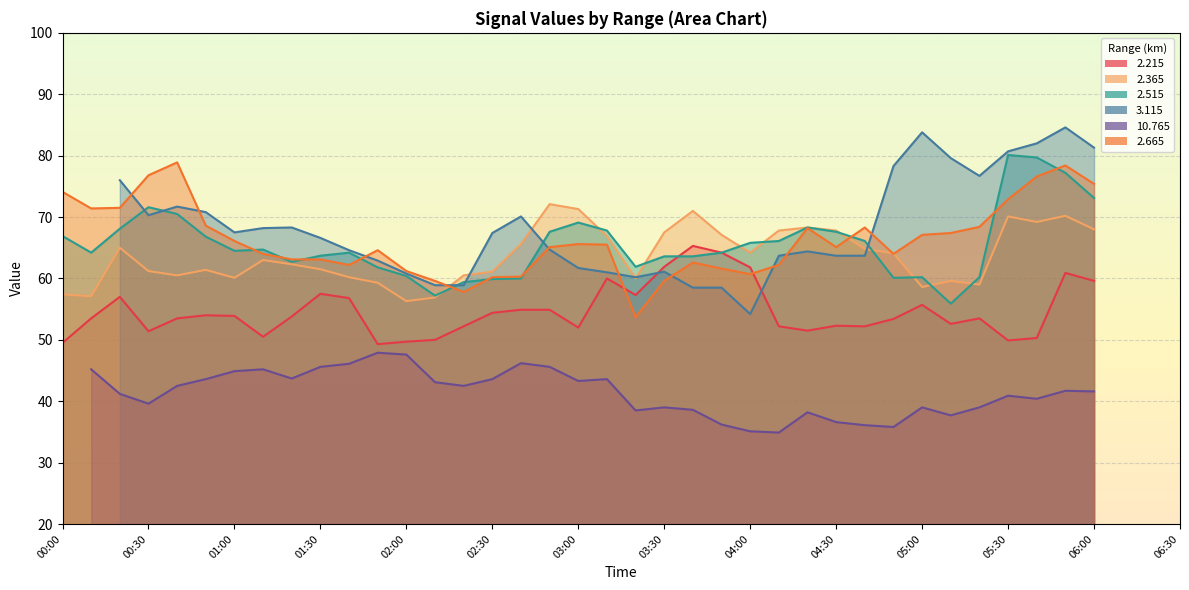

Is the value of 2.365 at 04:20 greater than the value of 2.665 at 04:10?

Yes